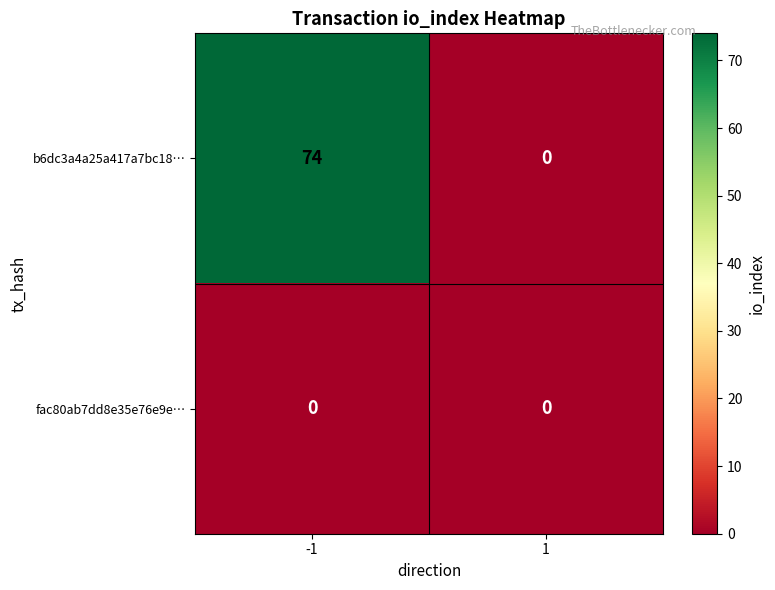

What is the approximate value of b6dc3a4a25a417a7bc18… at -1, to the nearest 10?

70